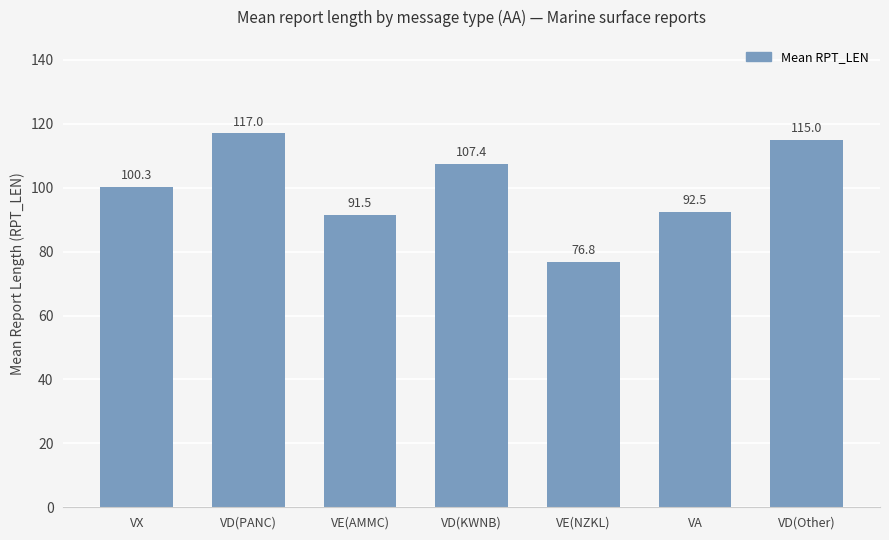

What is the value of the 2nd bar from the left?

117.0